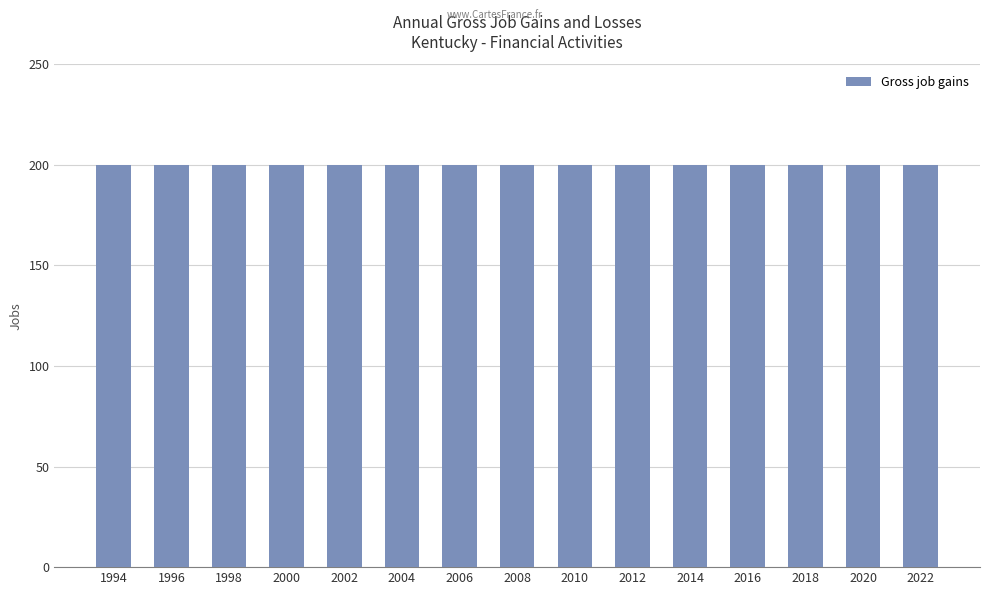

List the labels in order of Expanding establishments value, largest first.

1994, 1996, 1998, 2000, 2002, 2004, 2006, 2008, 2010, 2012, 2014, 2016, 2018, 2020, 2022